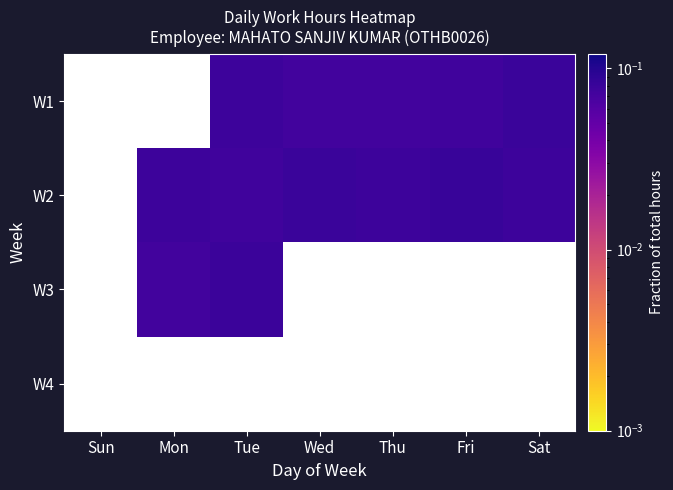

Rank the series by their average value, from highest to lowest.

W1, W2, W3, W4